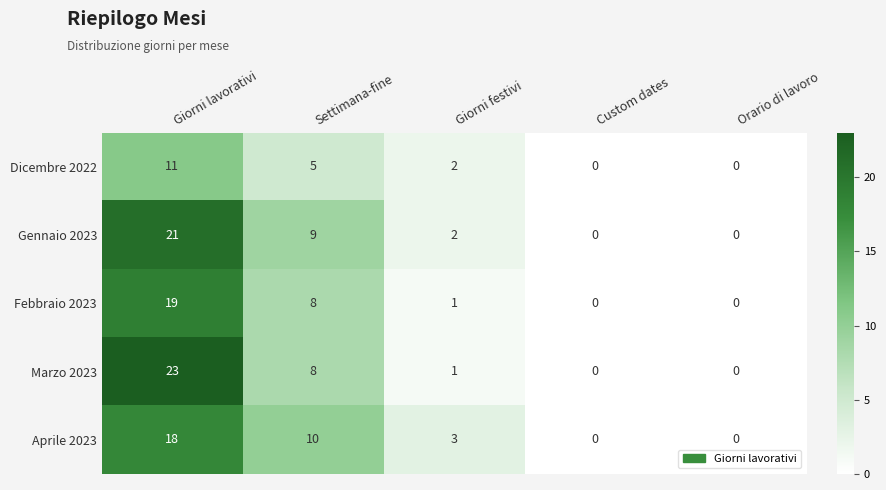

Between Settimana-fine and Orario di lavoro, which series saw the biggest shift?

Aprile 2023